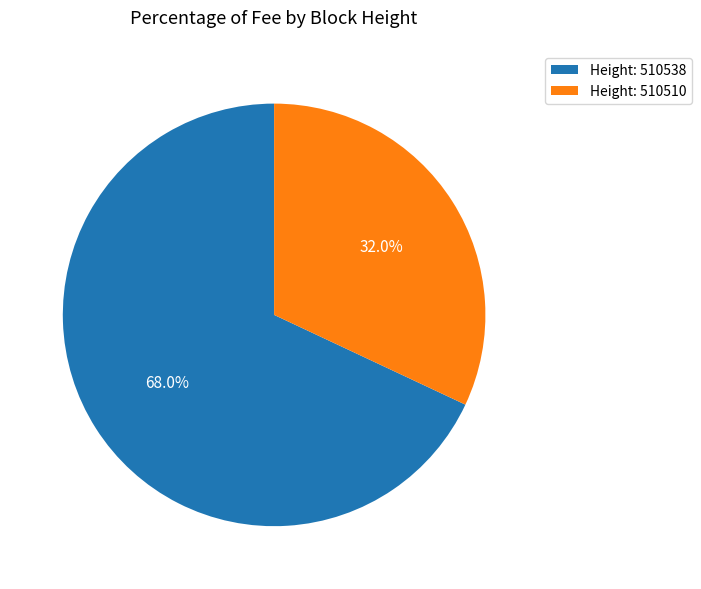

Rank the categories by value from lowest to highest.

Height: 510510, Height: 510538